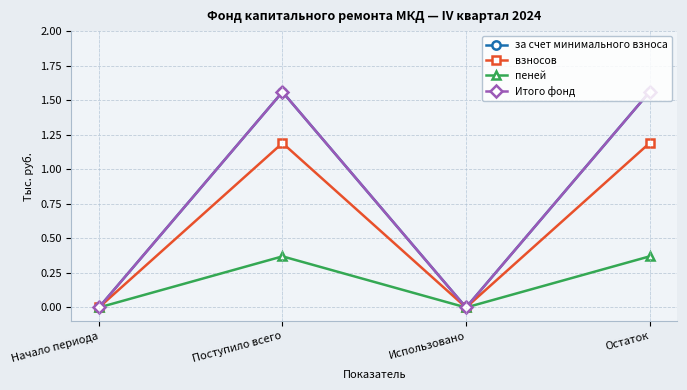

How many взносов values are between 0 and 1?

2